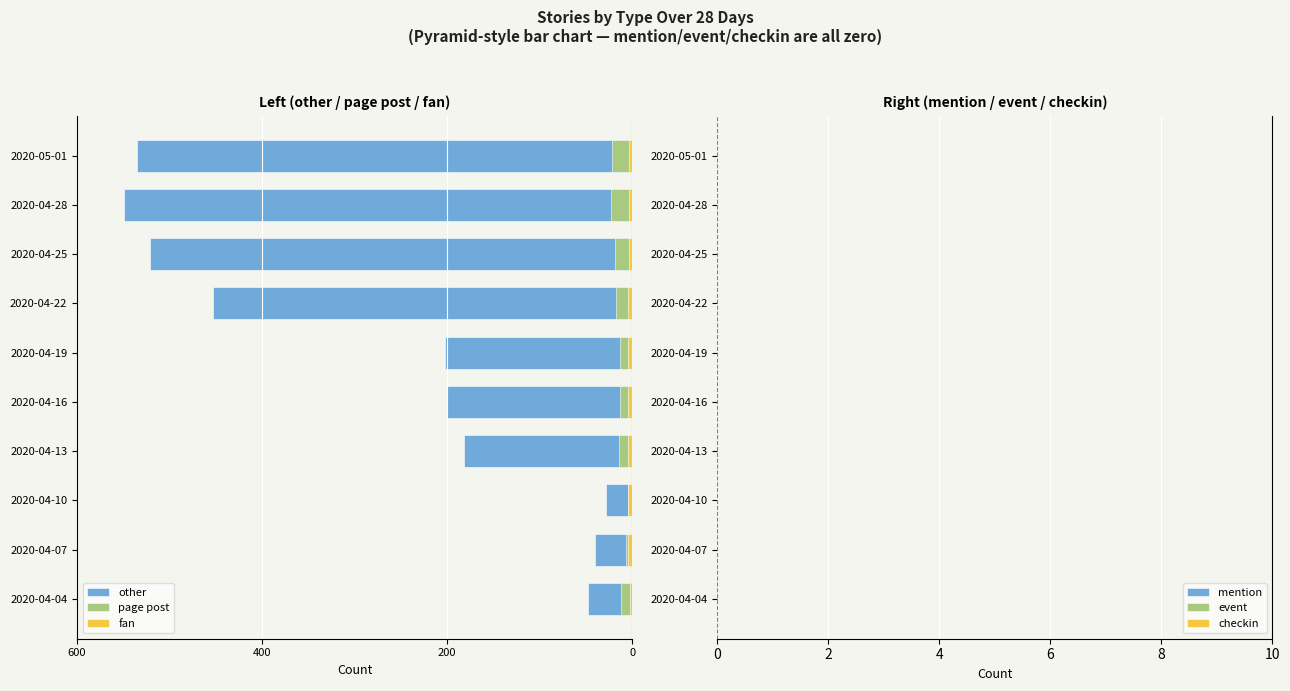

Is it true that mention equals 1.1 at 9?

False